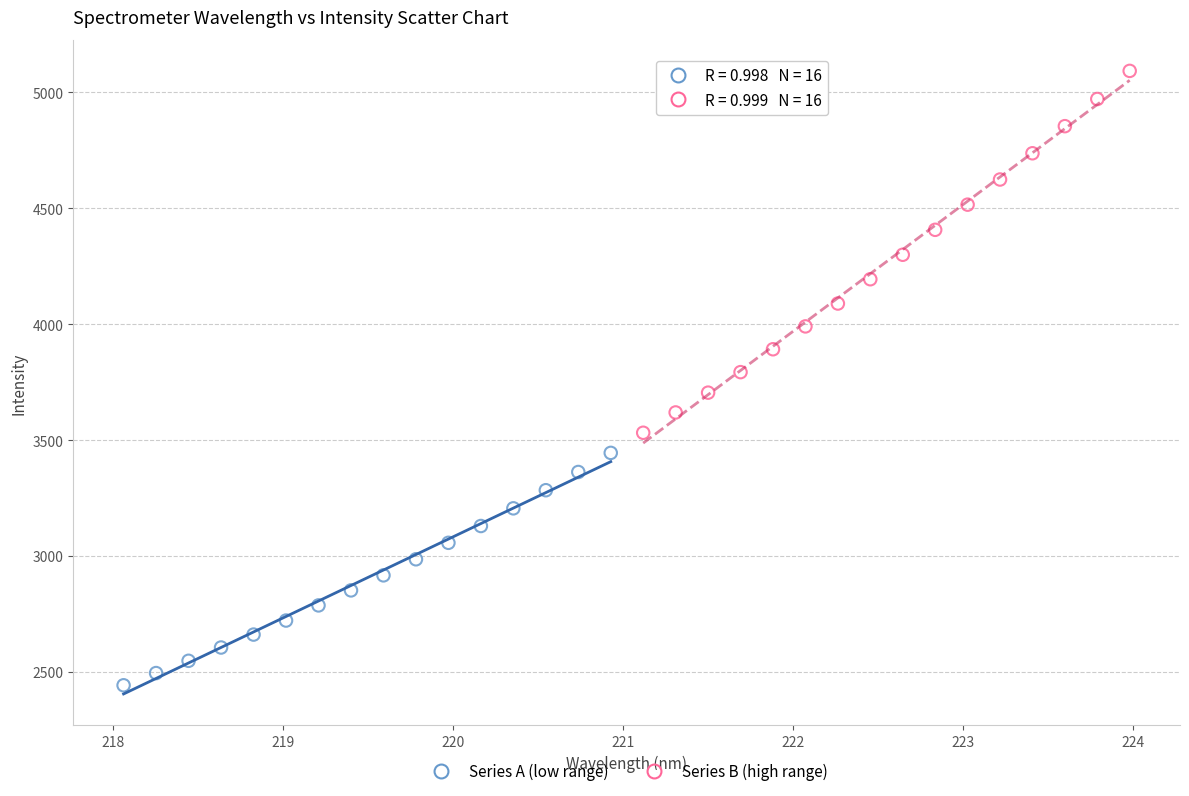

Which series contains the highest Y value?

Series B (high range)